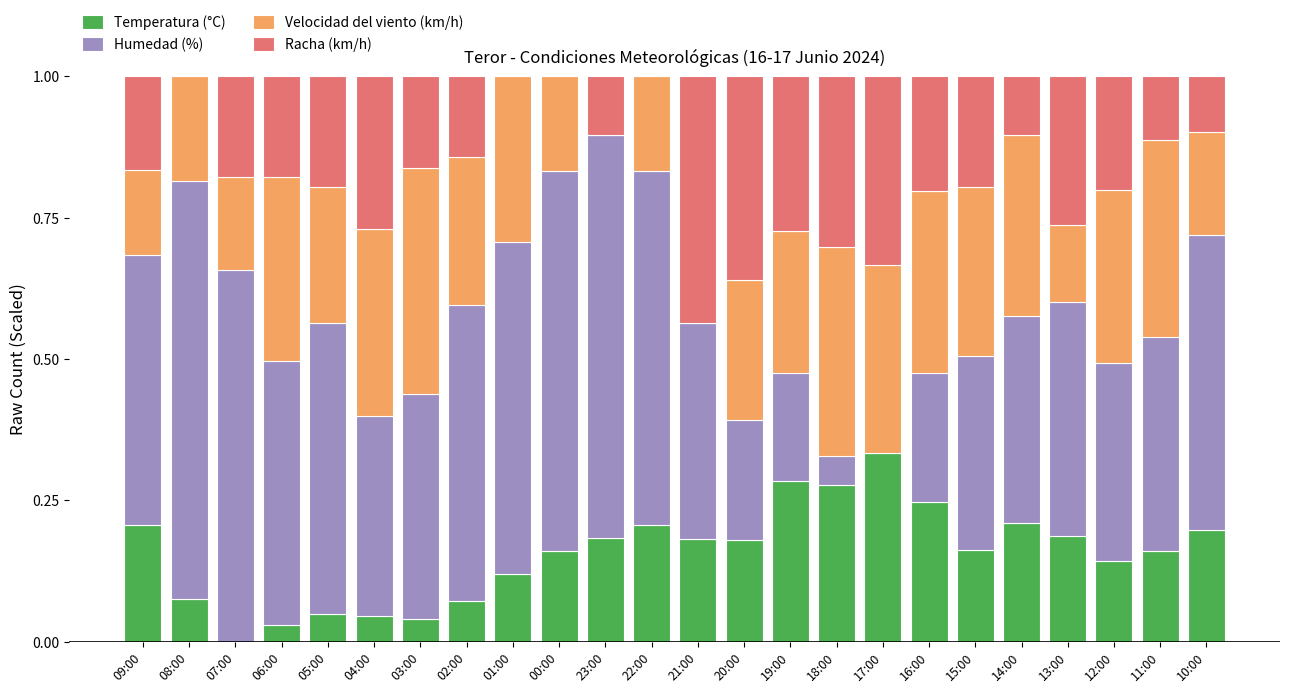

Are the bars grouped side by side (vs. stacked)?

No